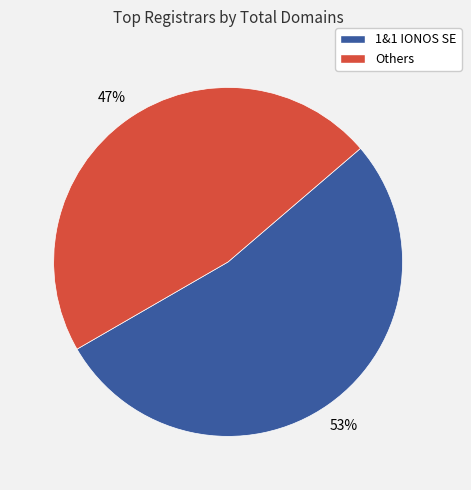

To the nearest percent, what is the combined percentage of Others and 1&1 IONOS SE?

100%